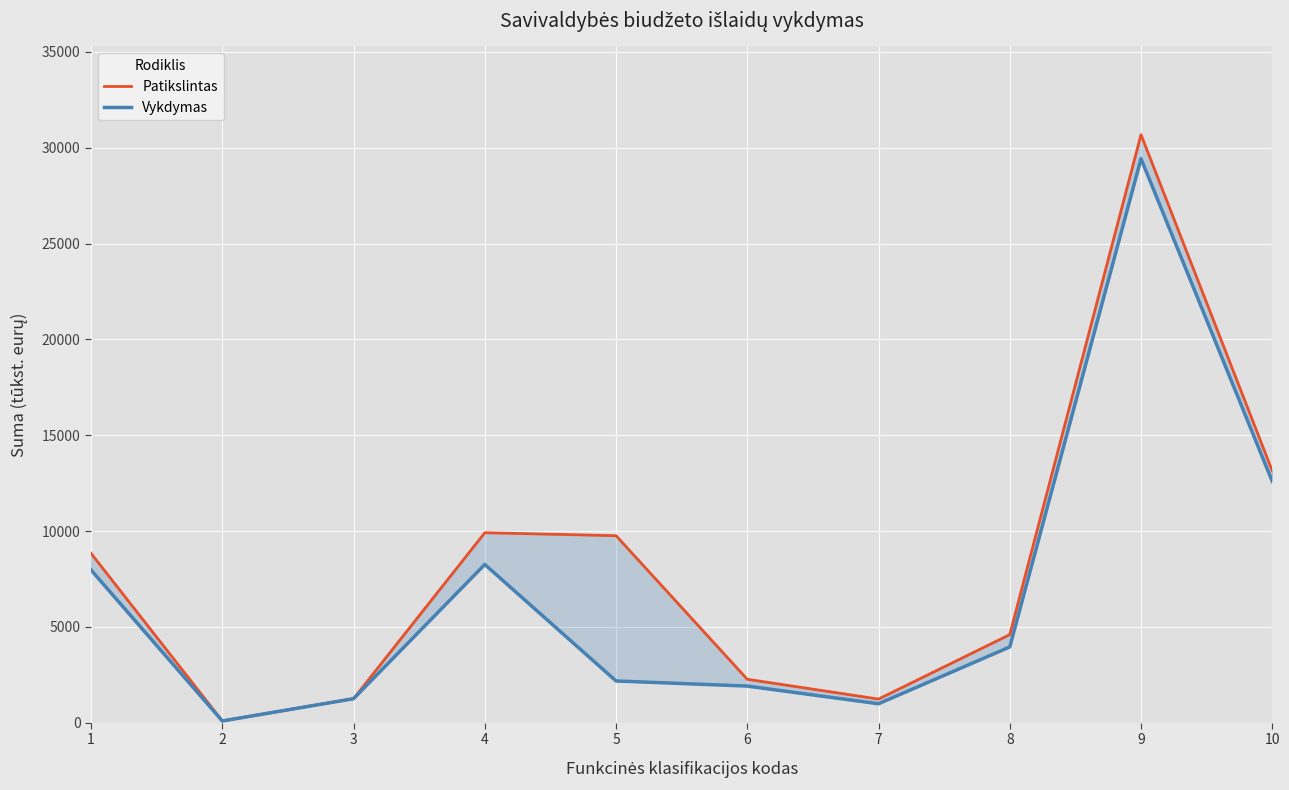

Reading right to left, list all the values displayed in this chart.

Patikslintas: 13142.9	30675.7	4601.5	1241.1	2273.9	9762.5	9915.8	1262.5	99.7	8839.2
Vykdymas: 12596.1	29422.6	3959.4	996.0	1918.8	2185.2	8261.1	1260.9	99.0	7971.2